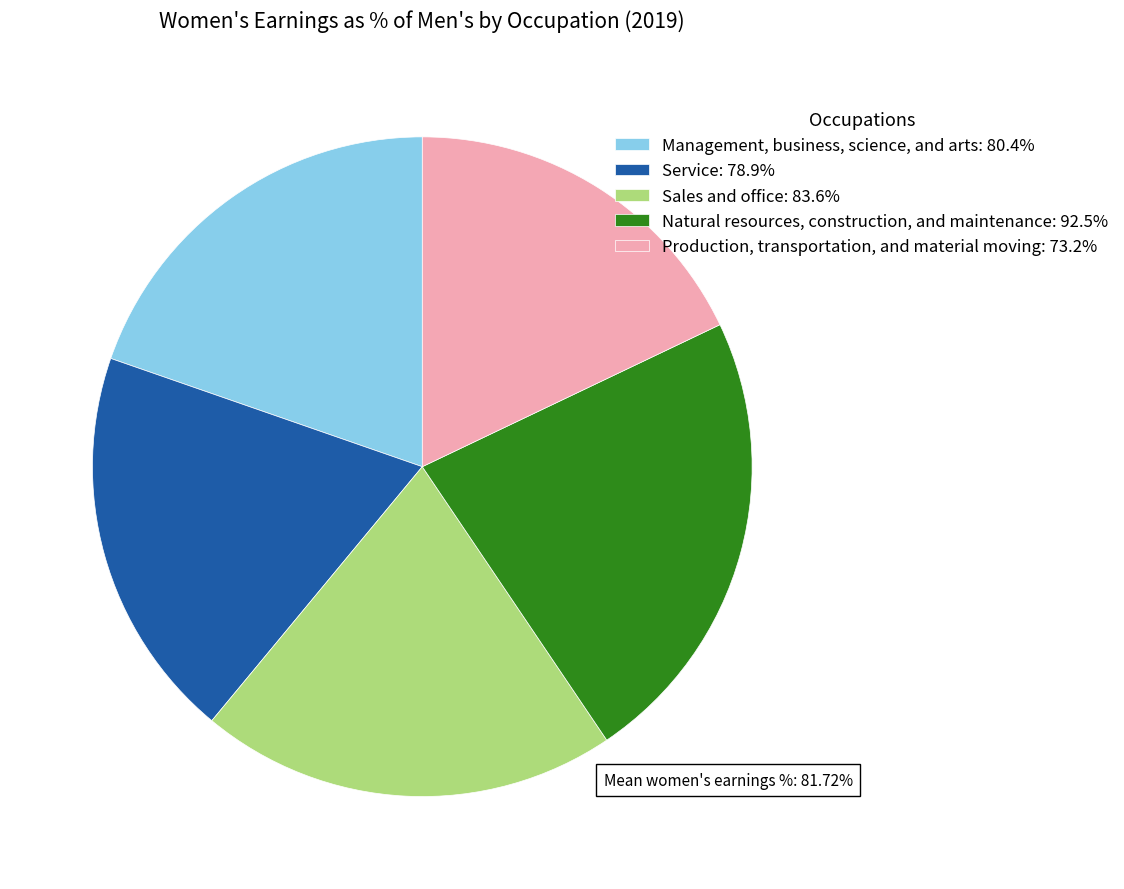

Approximately how many times larger is the value at Production, transportation, and material moving: 73.2% compared to Sales and office: 83.6%?

0.9